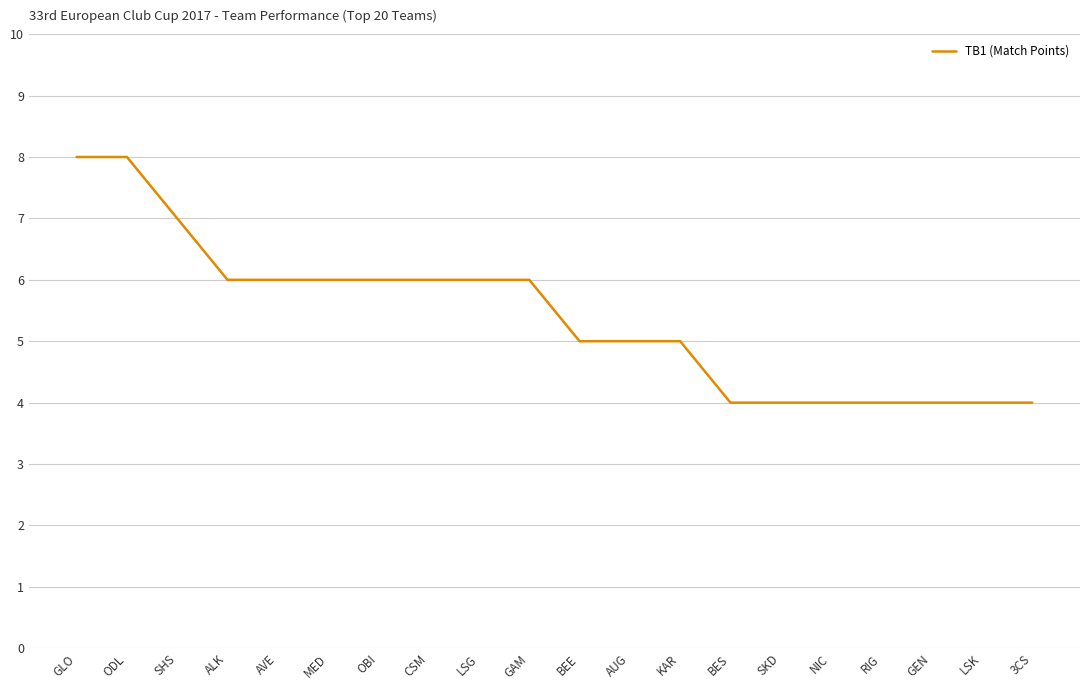

What is the smallest value displayed?

4